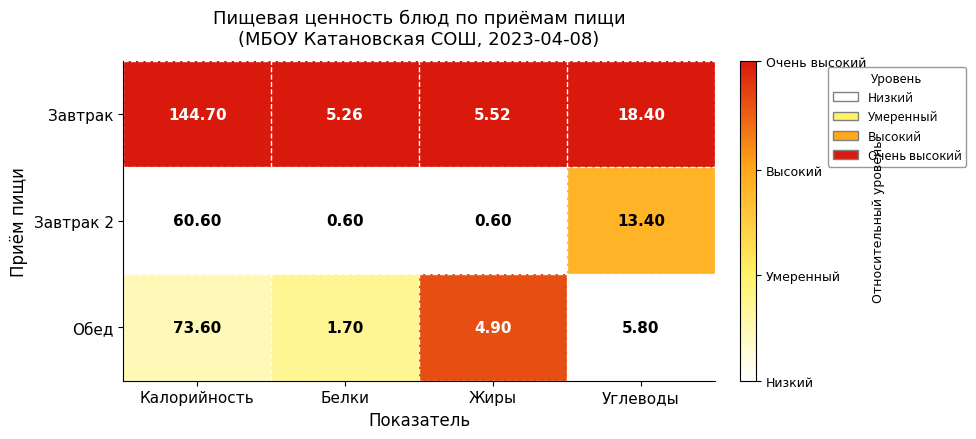

Between Калорийность and Белки, which series saw the biggest shift?

Завтрак